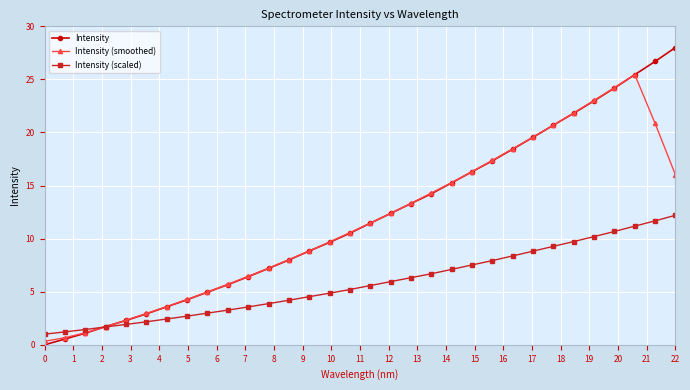

What is the lowest value of the Intensity (scaled) series?

1.0